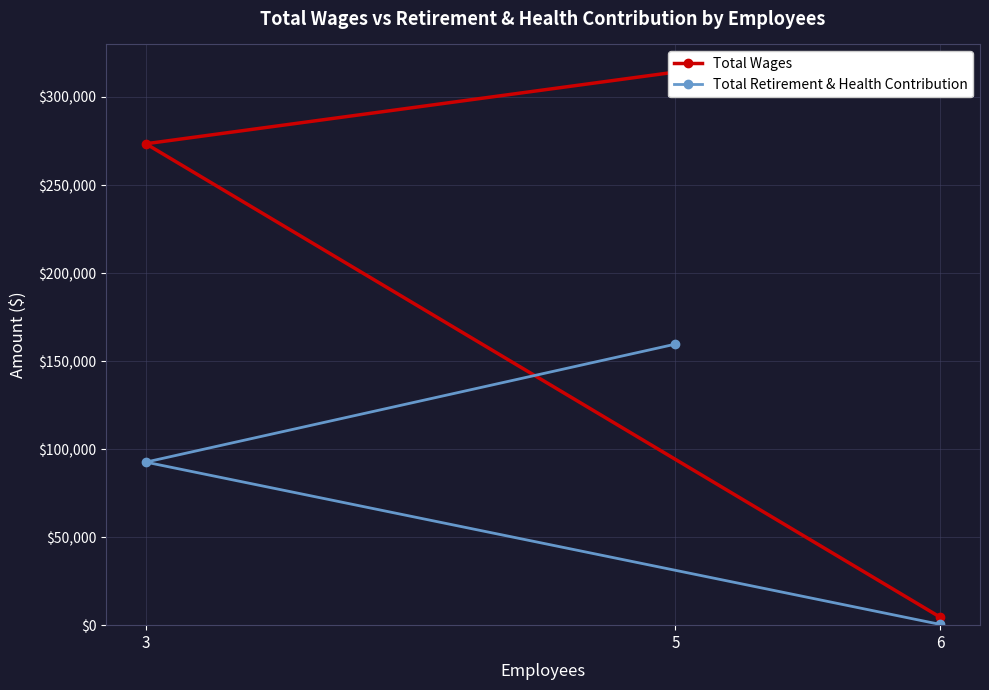

What is the label of the 3rd point from the left?

6